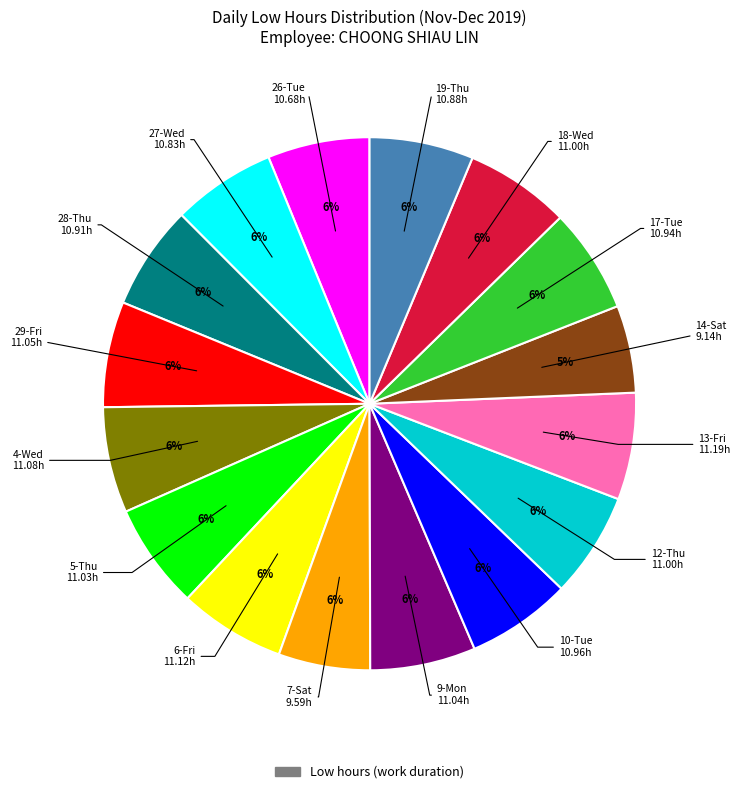

Is there a majority slice in this chart?

No